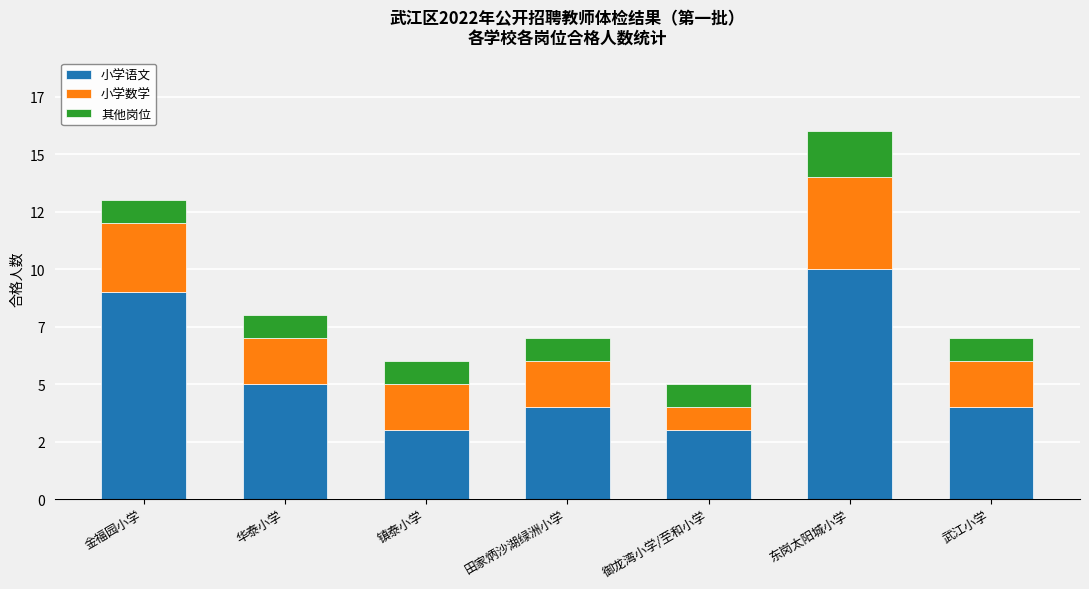

The 小学语文 series shows 9 at 金福园小学. True or false?

True